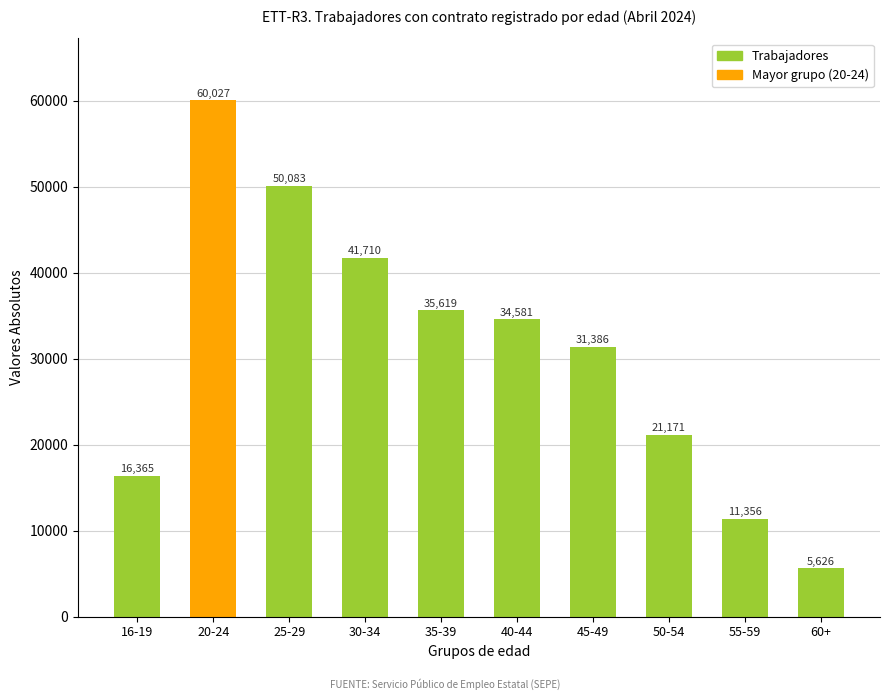

What is the maximum value shown in the chart?

60027